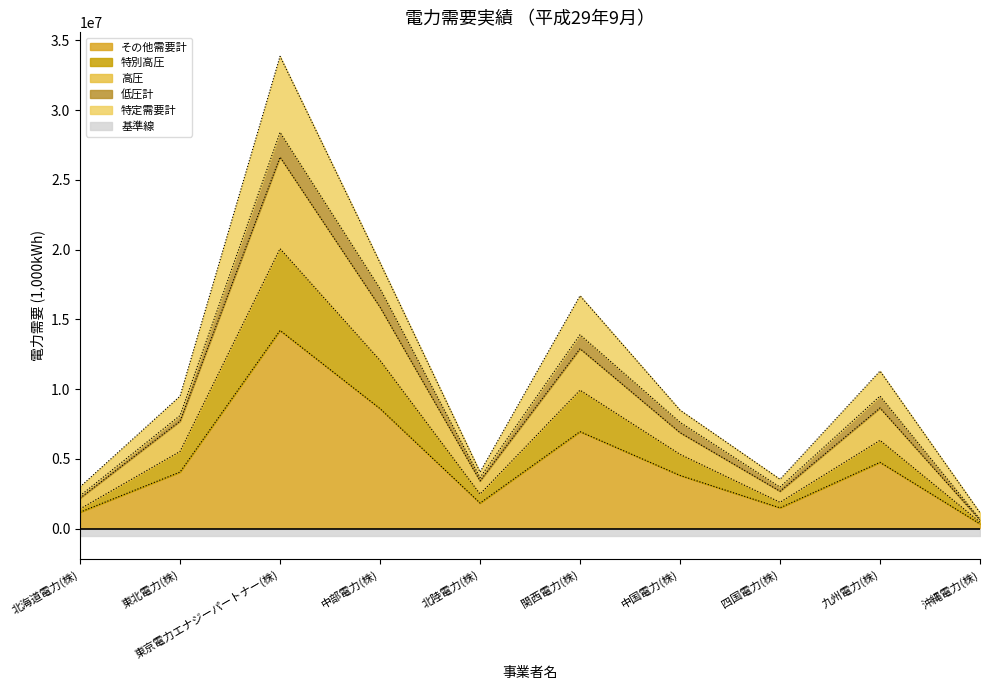

The value of 高圧 at 九州電力(株) is 8644045. True or false?

True